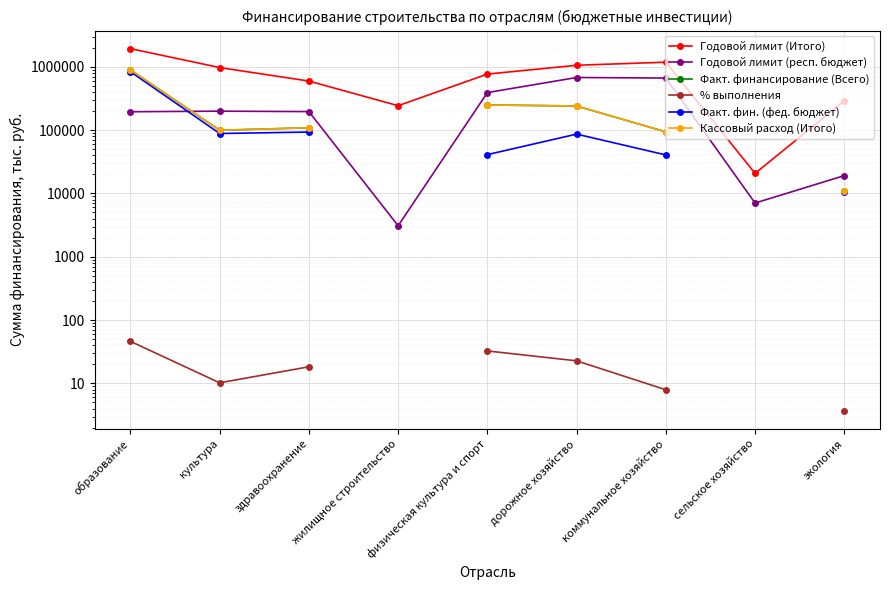

What is the total value across all series at образование?

4748407.2